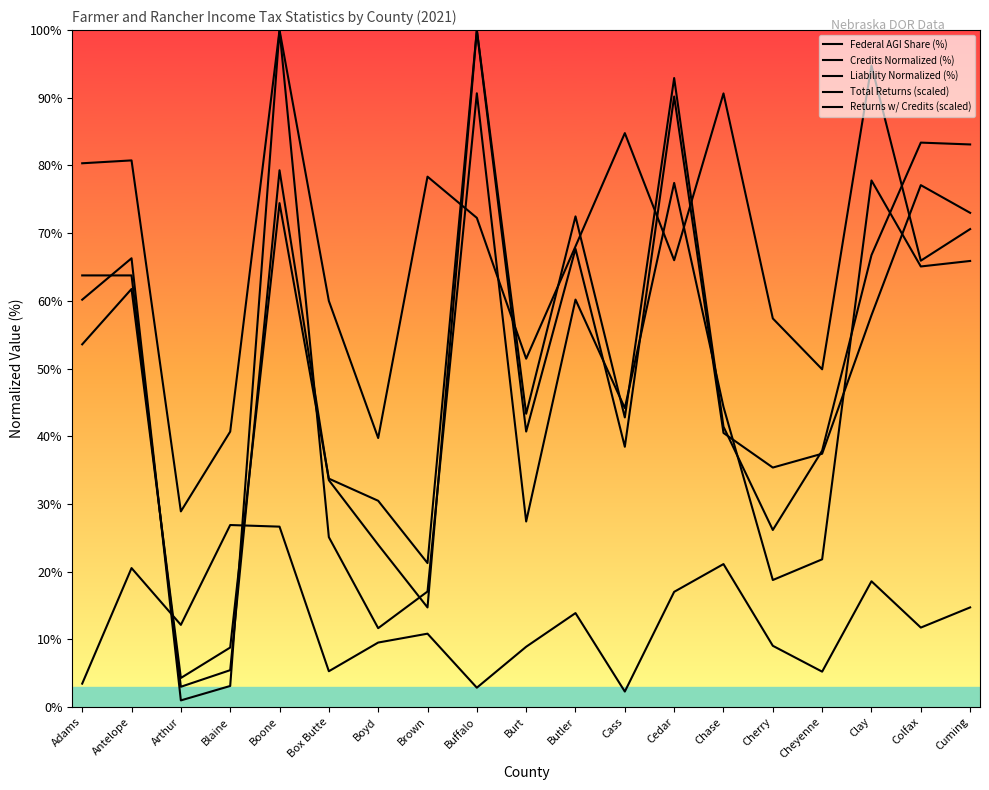

How many times do Returns w/ Credits (scaled) and Credits Normalized (%) cross each other?

12